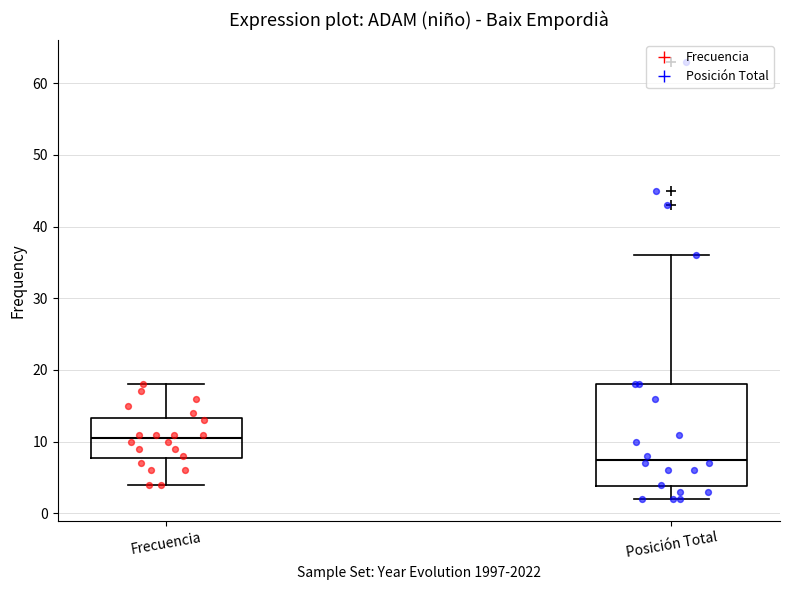

Comparing the boxes themselves (not the whiskers), which one is the tallest?

Posición Total